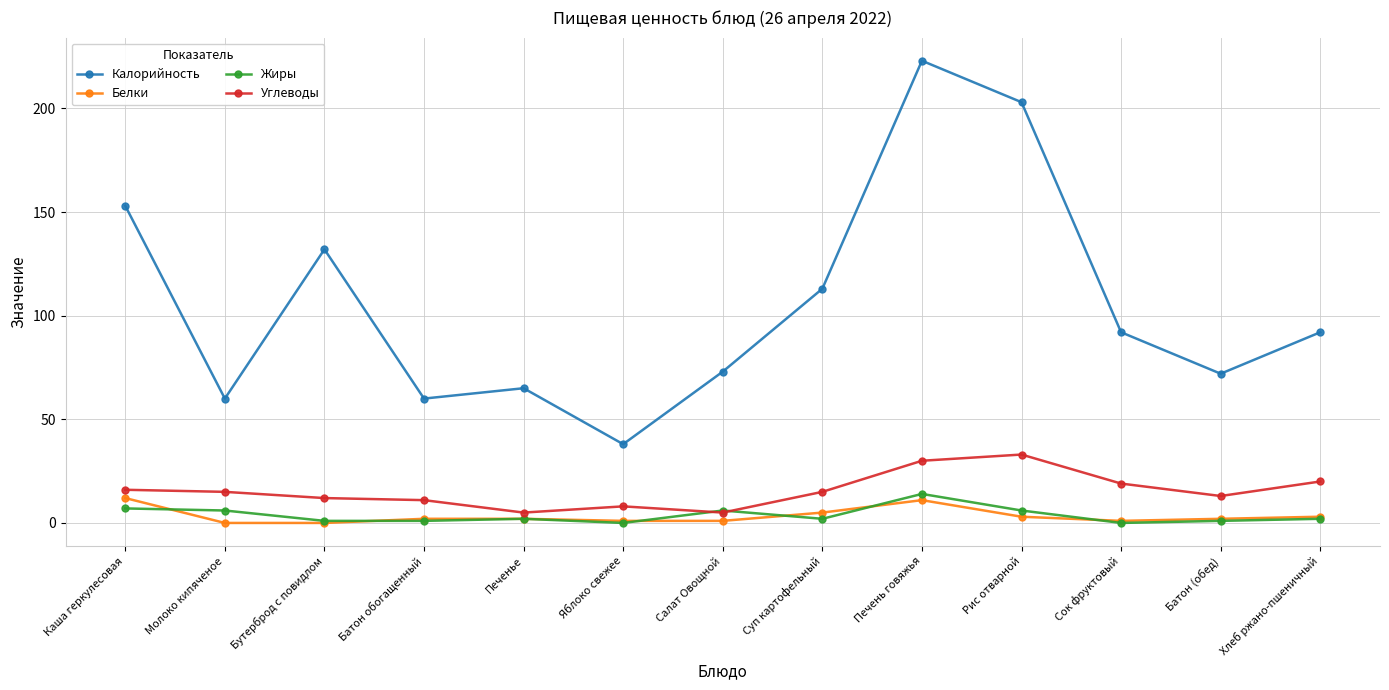

True or false: Углеводы and Калорийность cross at least once.

False